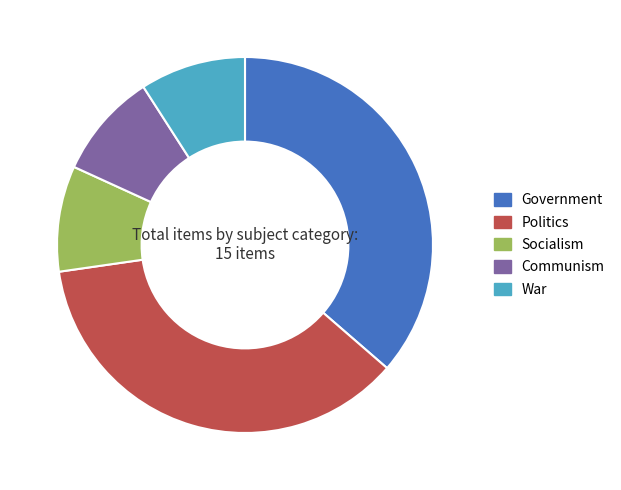

Do Government and Politics together represent more than half of the pie?

Yes